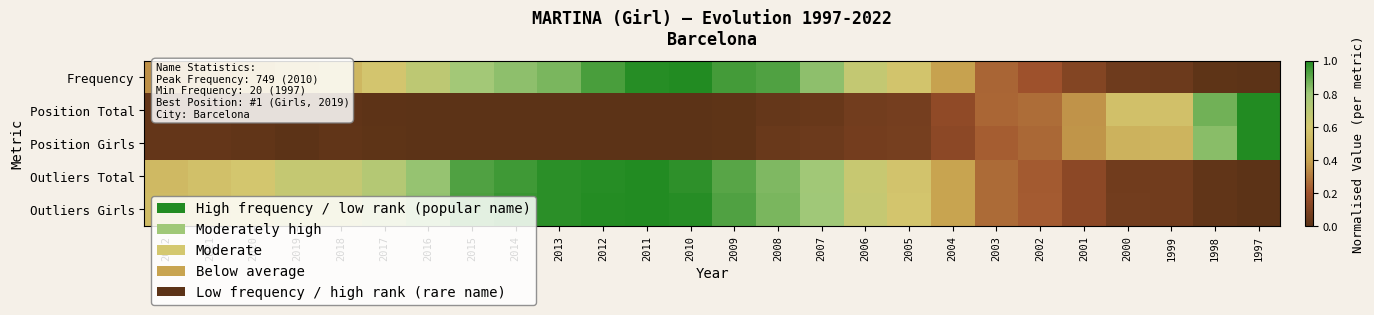

Reading left to right, extract all data points from this chart.

Frequency: 2022=0.4	2021=0.4	2020=0.4	2019=0.5	2018=0.5	2017=0.6	2016=0.7	2015=0.8	2014=0.8	2013=0.9	2012=0.9	2011=1.0	2010=1.0	2009=0.9	2008=0.9	2007=0.8	2006=0.7	2005=0.6	2004=0.4	2003=0.2	2002=0.2	2001=0.1	2000=0.1	1999=0.0	1998=0.0	1997=0.0
Position Total: 2022=0.0	2021=0.0	2020=0.0	2019=0.0	2018=0.0	2017=0.0	2016=0.0	2015=0.0	2014=0.0	2013=0.0	2012=0.0	2011=0.0	2010=0.0	2009=0.0	2008=0.0	2007=0.0	2006=0.1	2005=0.1	2004=0.2	2003=0.3	2002=0.3	2001=0.4	2000=0.6	1999=0.6	1998=0.9	1997=1.0
Position Girls: 2022=0.0	2021=0.0	2020=0.0	2019=0.0	2018=0.0	2017=0.0	2016=0.0	2015=0.0	2014=0.0	2013=0.0	2012=0.0	2011=0.0	2010=0.0	2009=0.0	2008=0.0	2007=0.0	2006=0.1	2005=0.1	2004=0.1	2003=0.2	2002=0.3	2001=0.4	2000=0.5	1999=0.5	1998=0.8	1997=1.0
Outliers Total: 2022=0.5	2021=0.6	2020=0.6	2019=0.7	2018=0.7	2017=0.7	2016=0.8	2015=0.9	2014=0.9	2013=1.0	2012=1.0	2011=1.0	2010=1.0	2009=0.9	2008=0.9	2007=0.8	2006=0.6	2005=0.6	2004=0.4	2003=0.3	2002=0.2	2001=0.1	2000=0.1	1999=0.1	1998=0.0	1997=0.0
Outliers Girls: 2022=0.5	2021=0.6	2020=0.6	2019=0.7	2018=0.7	2017=0.7	2016=0.8	2015=0.9	2014=1.0	2013=1.0	2012=1.0	2011=1.0	2010=1.0	2009=0.9	2008=0.9	2007=0.8	2006=0.7	2005=0.6	2004=0.4	2003=0.3	2002=0.2	2001=0.1	2000=0.1	1999=0.1	1998=0.0	1997=0.0